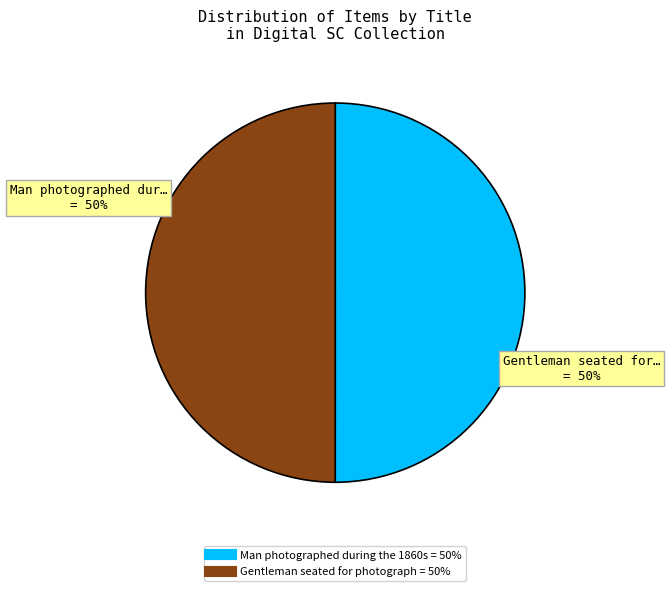

What percentage is the Gentleman seated for photograph slice, to the nearest percent?

50%